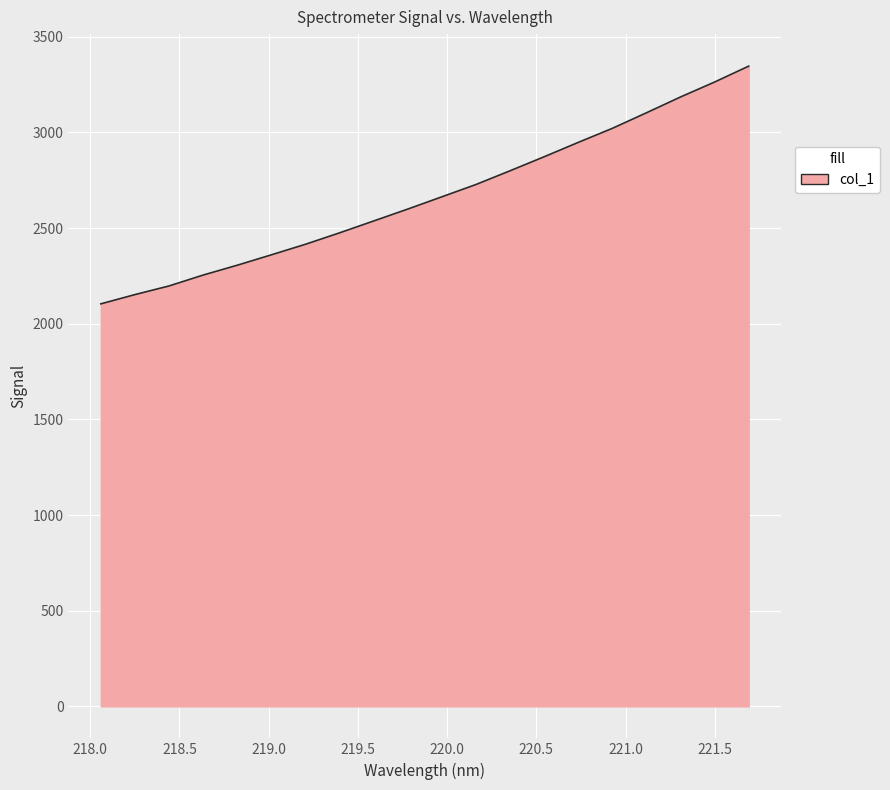

How many values are below 2663?

10